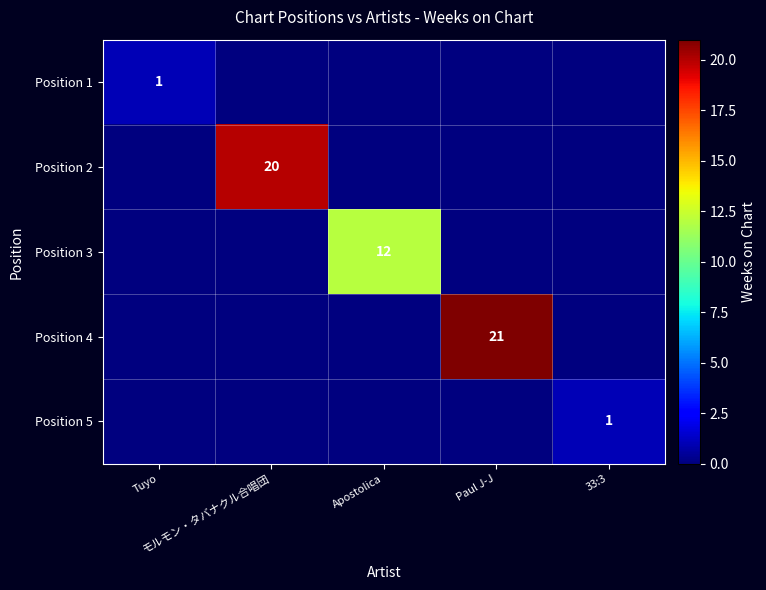

List the labels in order of Position 2 value, largest first.

モルモン・タバナクル合唱団, Tuyo, Apostolica, Paul J-J, 33:3